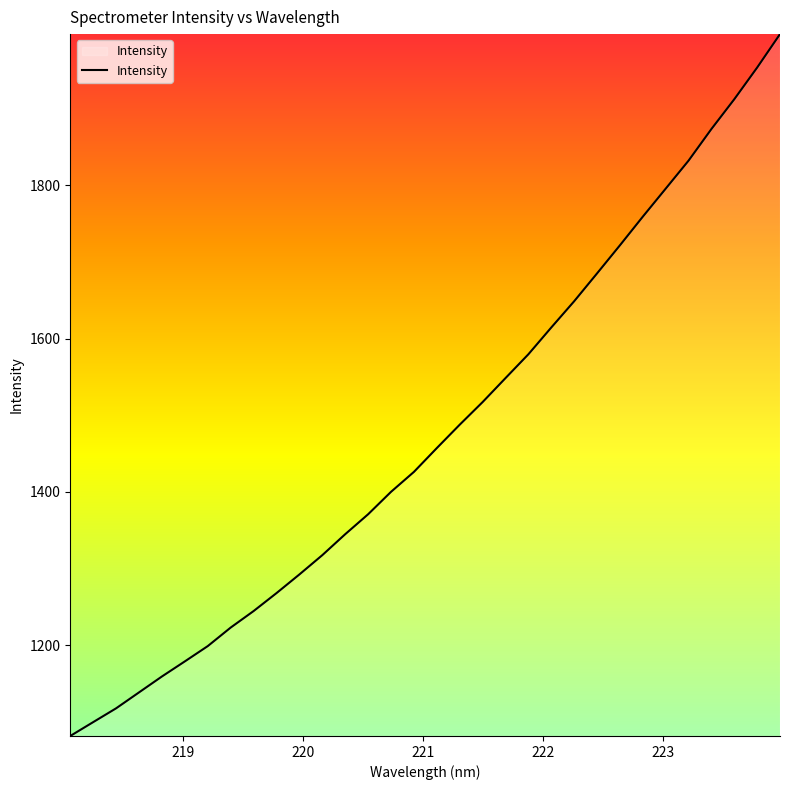

What is the greatest value displayed?

1996.9